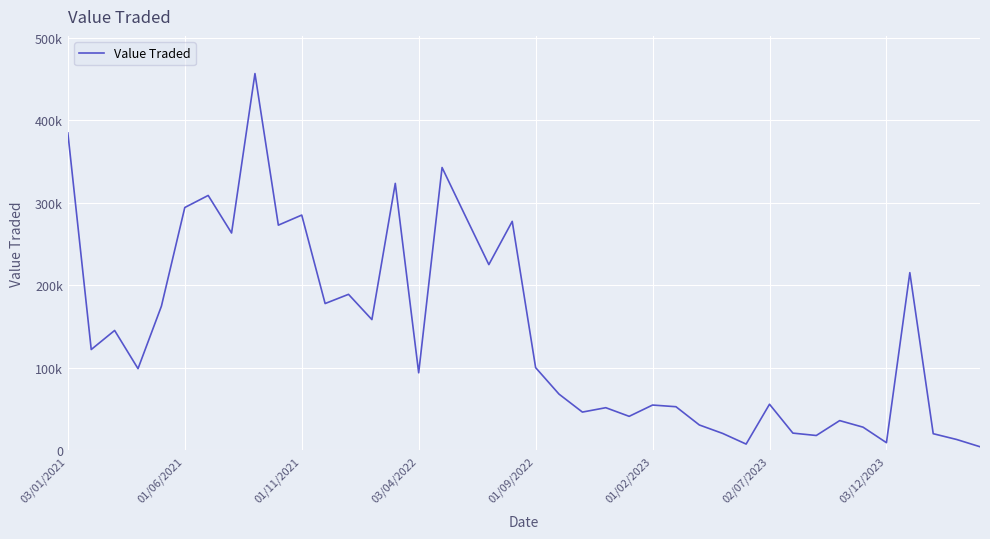

What is the minimum value shown in the chart?

4452